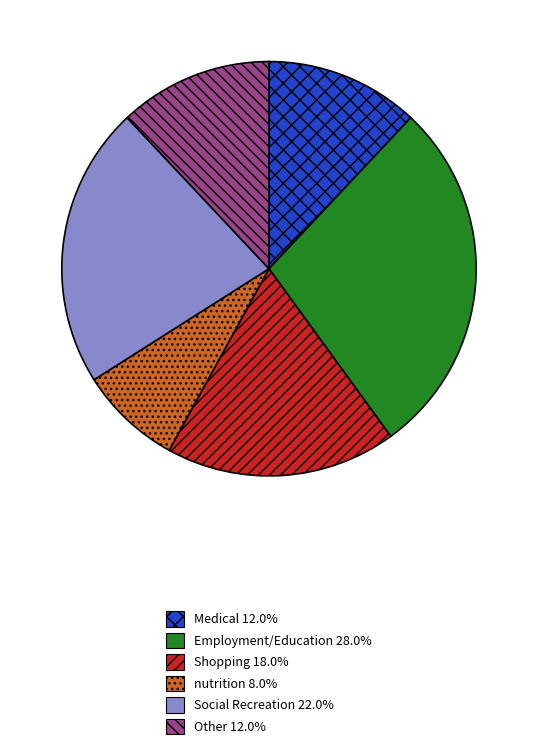

The nutrition slice represents 8% of the pie. True or false?

True